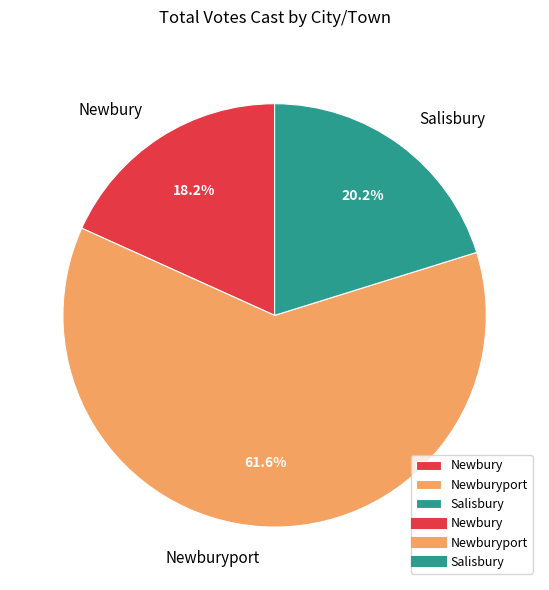

Is it true that Newburyport is 55% of the pie?

False